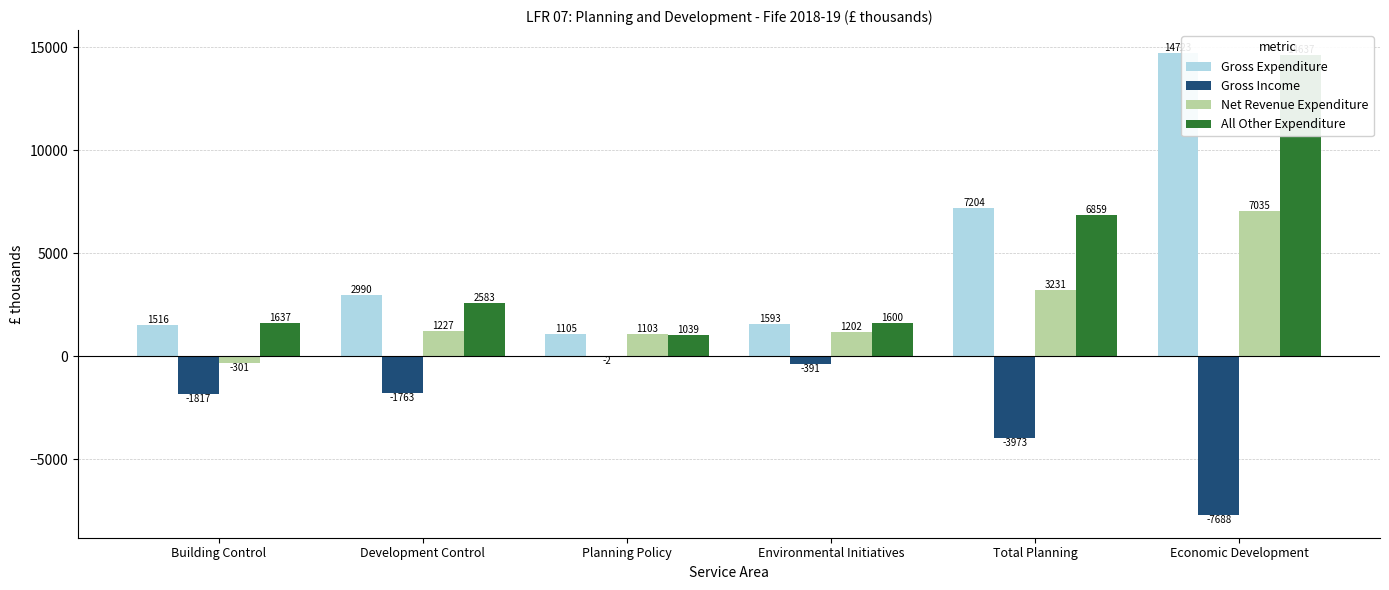

List the labels in order of Net Revenue Expenditure value, smallest first.

Building Control, Planning Policy, Environmental Initiatives, Development Control, Total Planning, Economic Development